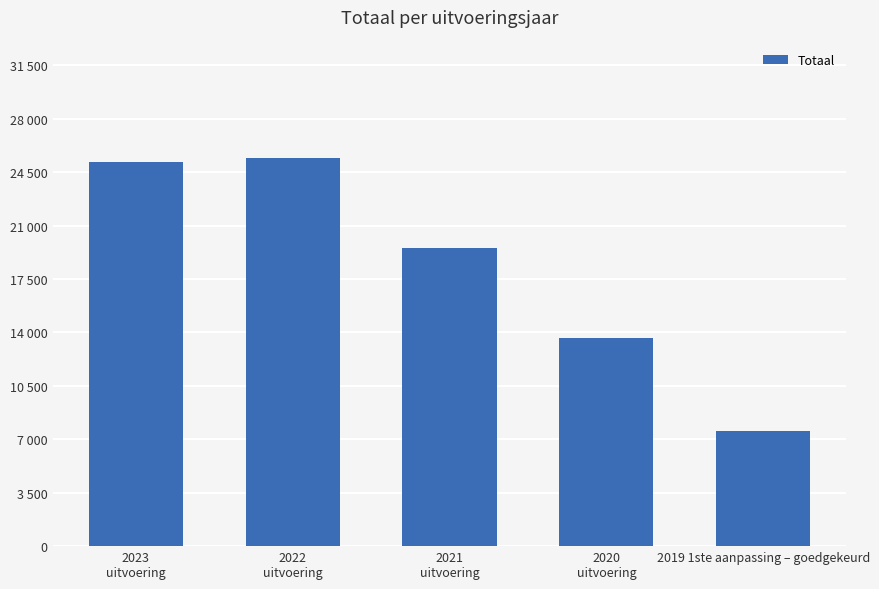

Which has a higher value, 2023
uitvoering or 2020
uitvoering?

2023
uitvoering